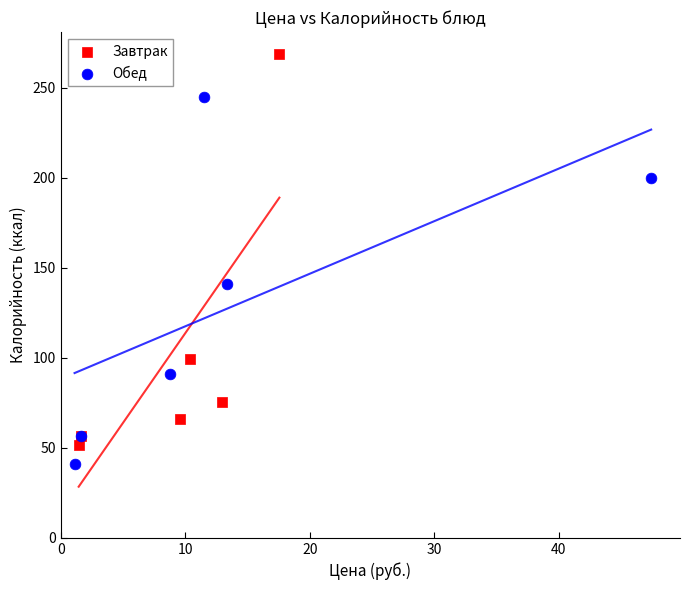

Which series has the largest Y range (max minus min)?

Завтрак